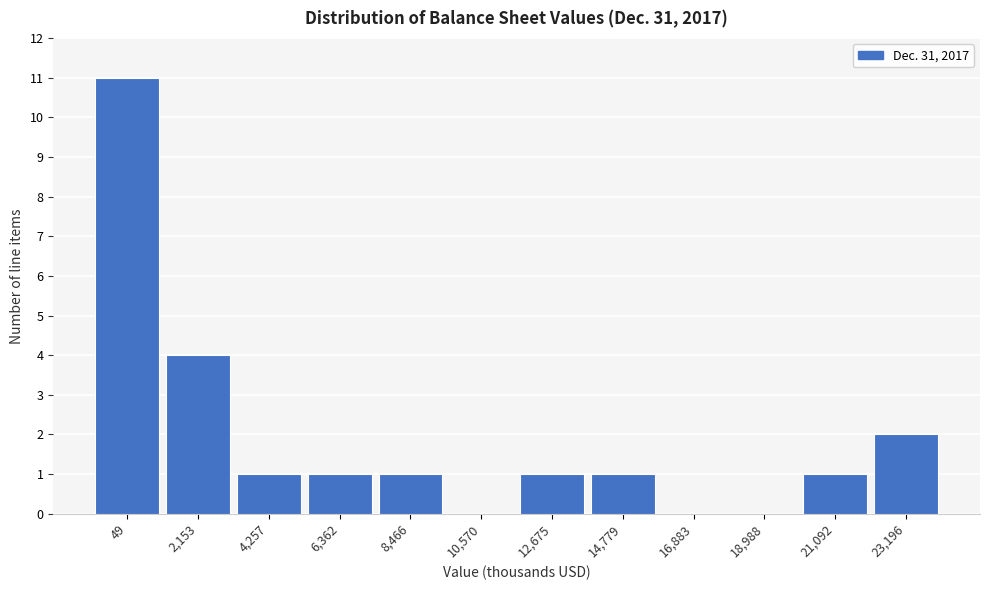

Reading left to right, extract all data points from this chart.

49=11	2,153=4	4,257=1	6,362=1	8,466=1	10,570=0	12,675=1	14,779=1	16,883=0	18,988=0	21,092=1	23,196=2